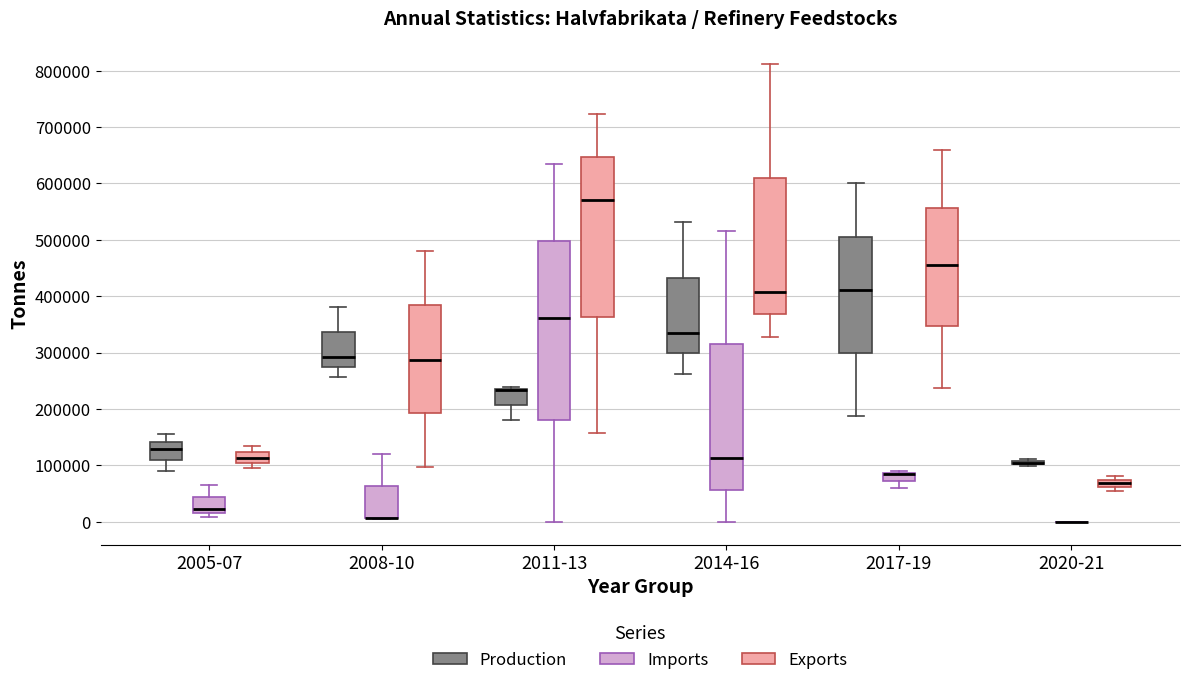

Comparing the boxes themselves (not the whiskers), which one is the tallest?

2011-13 (Imports)